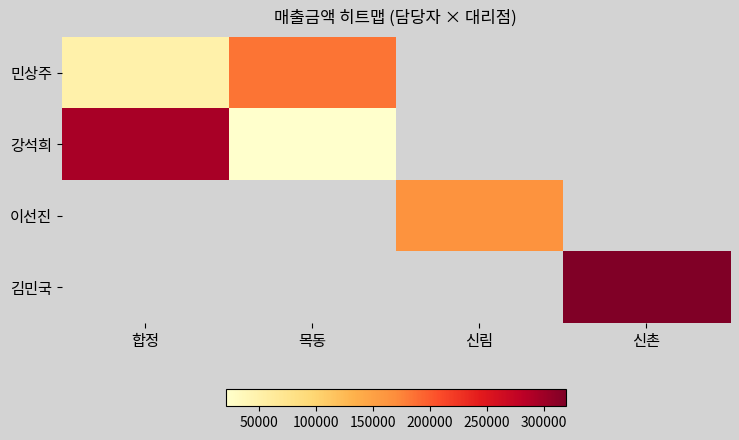

At which category does the chart reach its peak across all series?

신촌